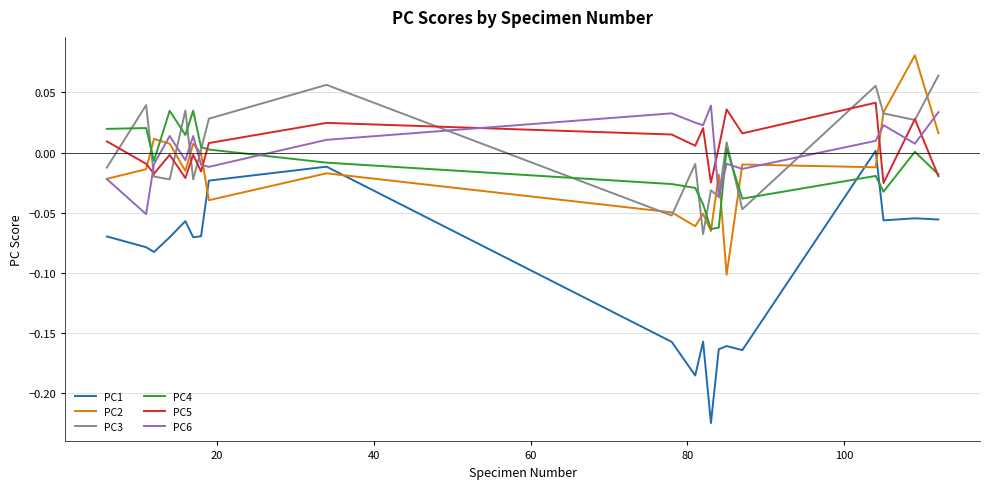

True or false: PC1 and PC3 intersect in this chart.

False